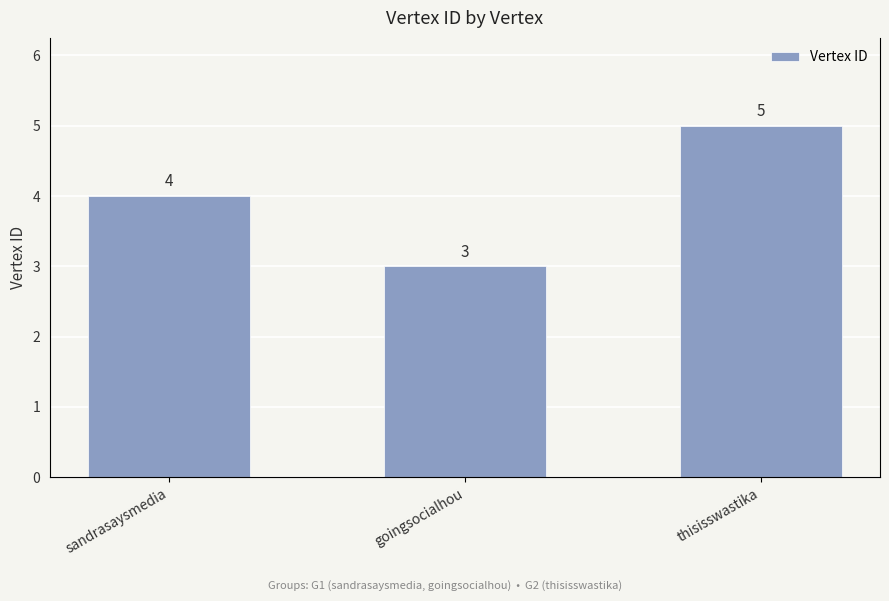

What is the change in value from sandrasaysmedia to goingsocialhou?

-1